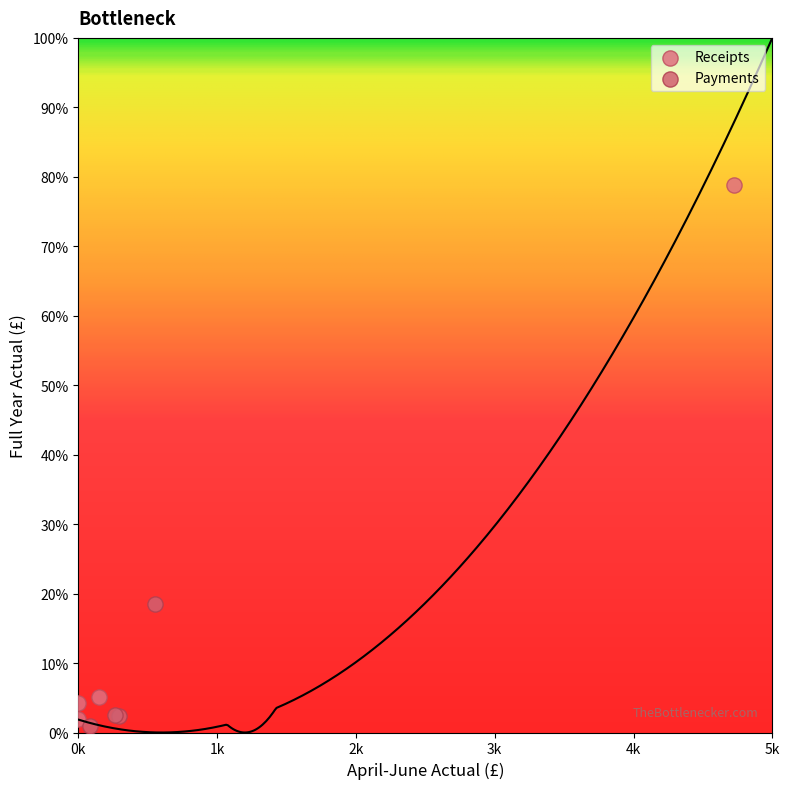

What are all the series names shown in the legend?

Receipts, Payments